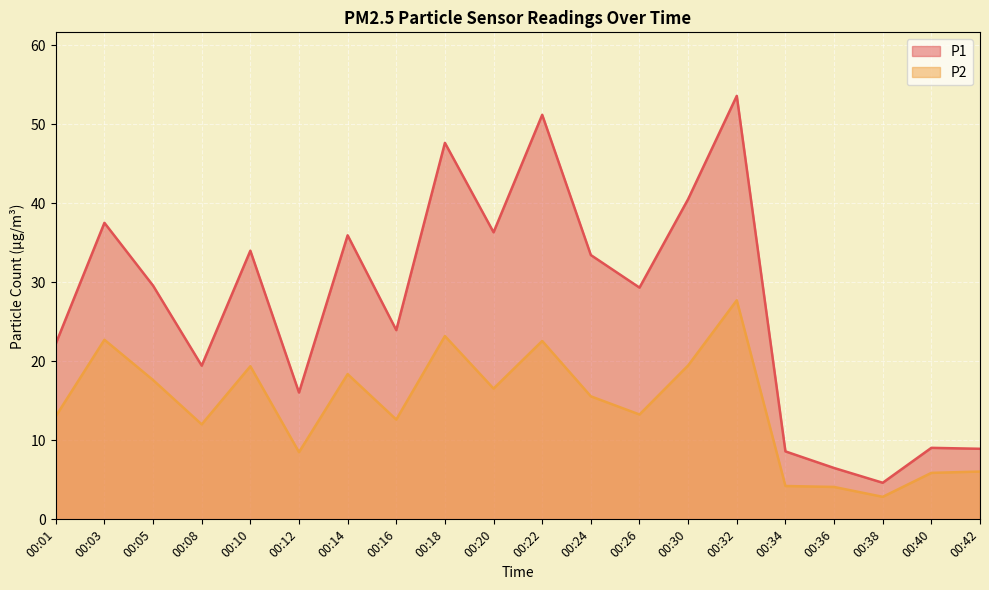

What is the highest value of the P1 series?

53.6